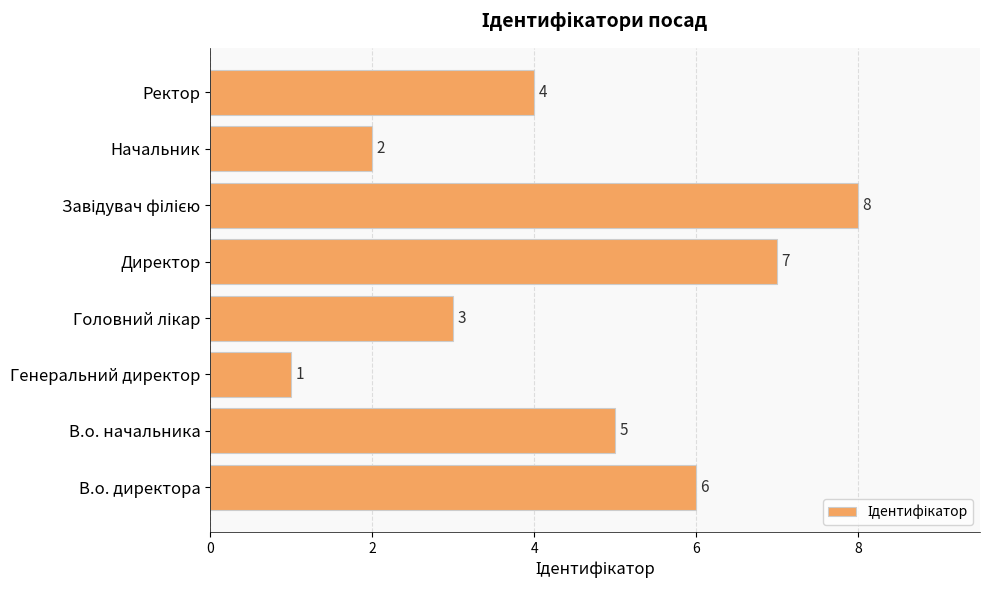

What is the difference between the maximum and minimum values?

7